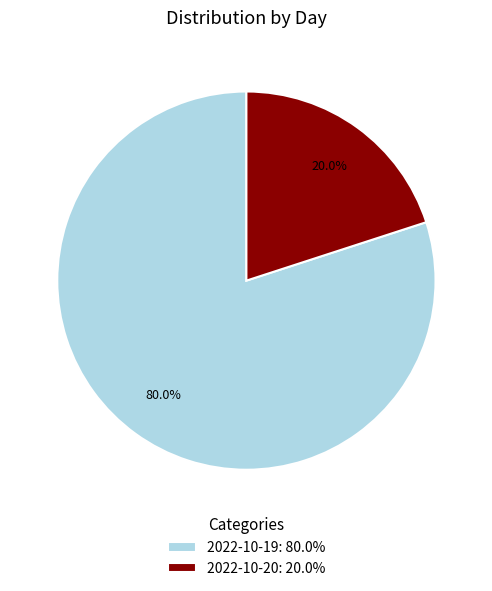

Which slice is the largest?

2022-10-19